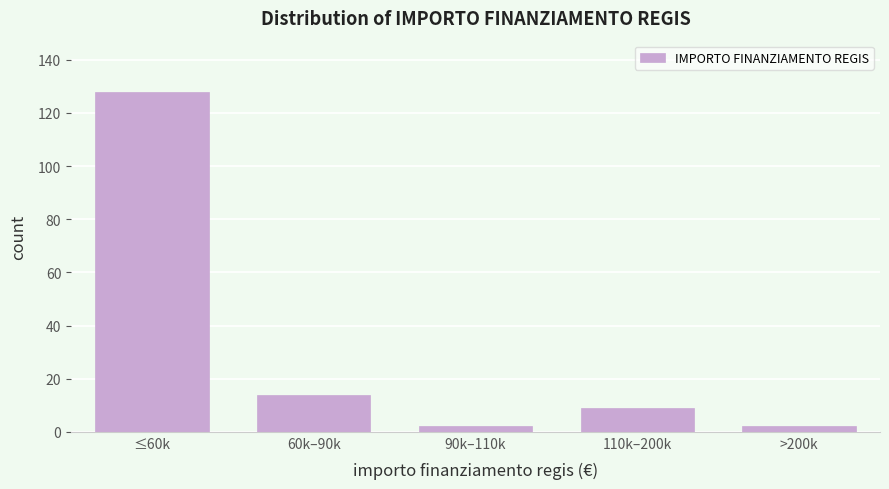

Reading left to right, extract all data points from this chart.

≤60k=128	60k–90k=14	90k–110k=2	110k–200k=9	>200k=2